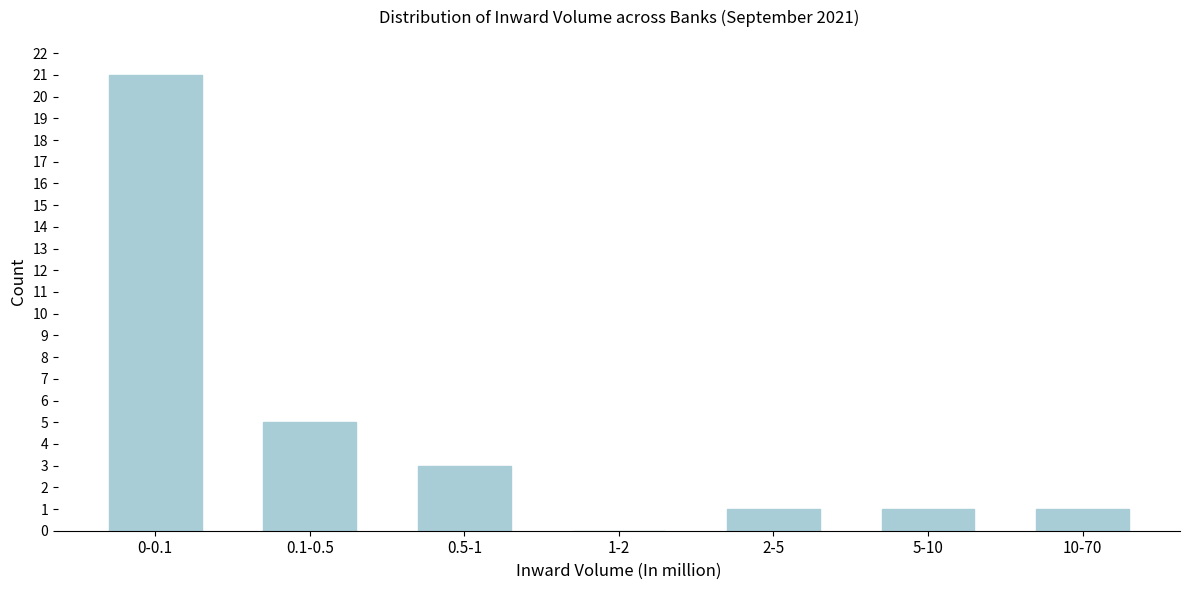

Reading left to right, transcribe all the data shown in this chart.

0-0.1=21	0.1-0.5=5	0.5-1=3	1-2=0	2-5=1	5-10=1	10-70=1